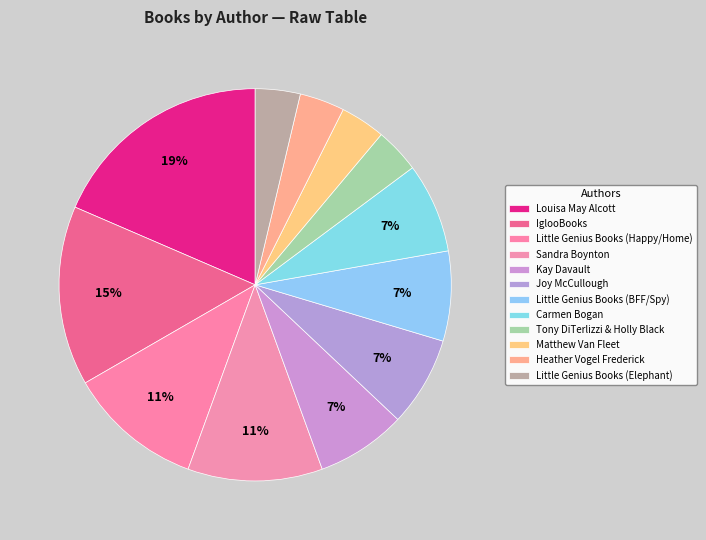

To the nearest percent, what is the difference between the Sandra Boynton and Tony DiTerlizzi & Holly Black slice percentages?

7%